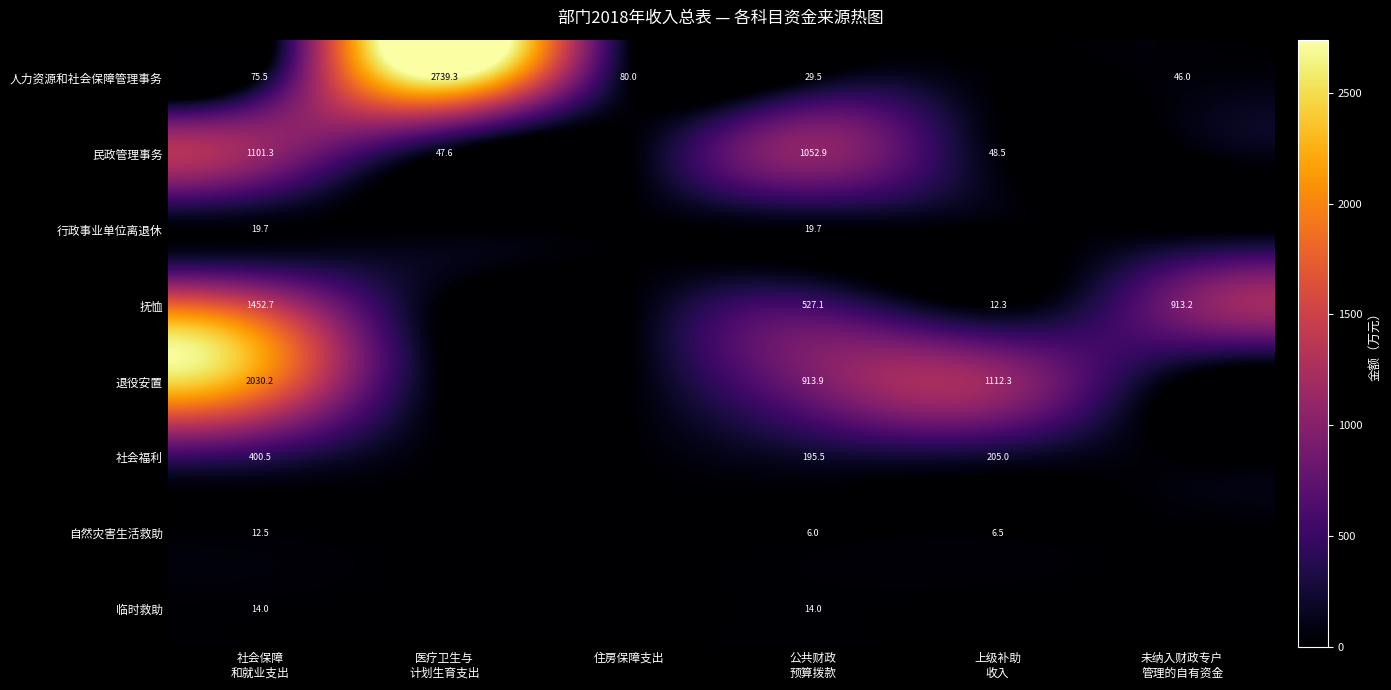

At which label does 自然灾害生活救助 first exceed 6?

社会保障 和就业支出